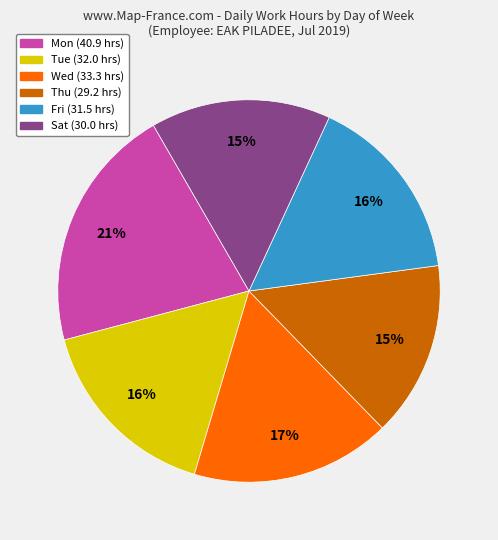

To the nearest percent, what is the average slice percentage?

17%